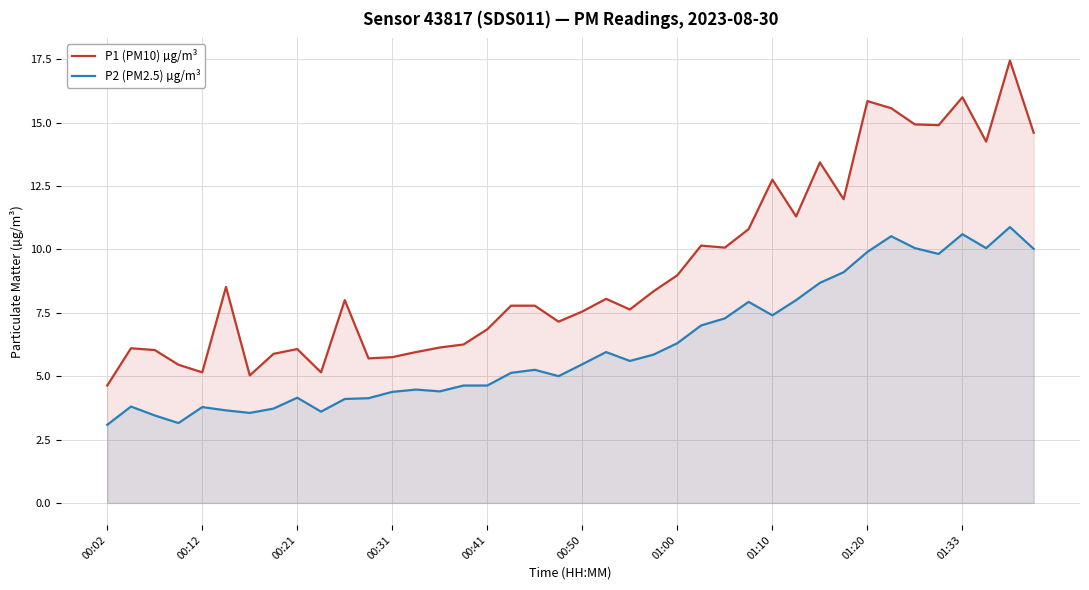

Rank the series at 27 from lowest to highest value.

P2 (PM2.5) µg/m³, P1 (PM10) µg/m³